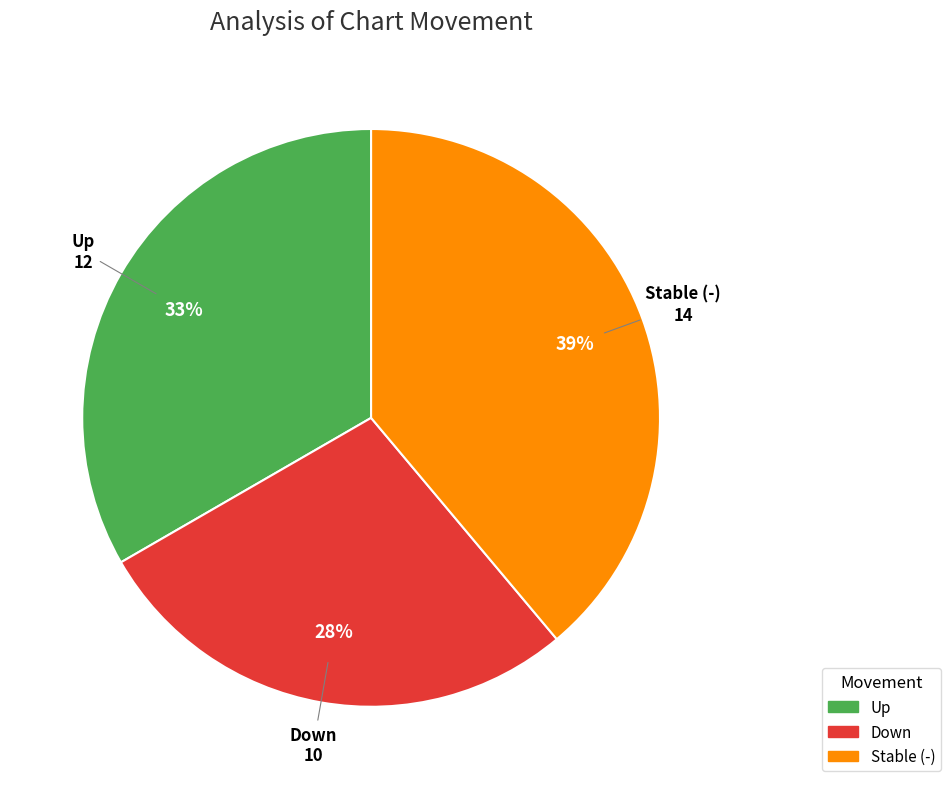

To the nearest percent, what is the difference between the largest and smallest slice percentages?

11%